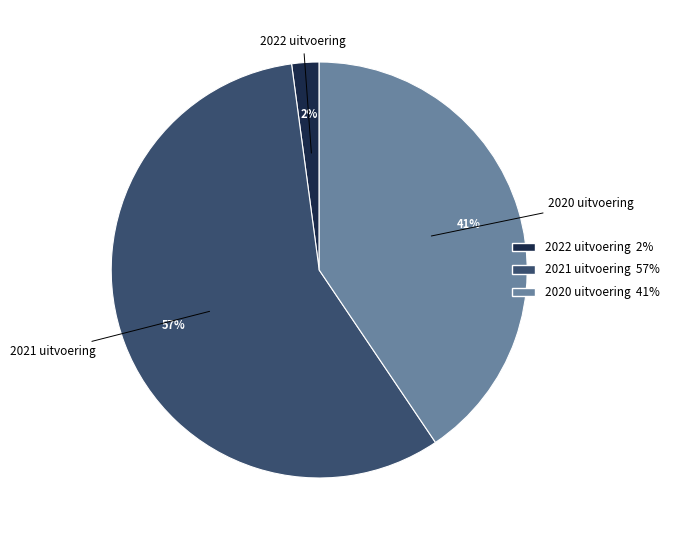

Which has a higher value, 2022 uitvoering or 2021 uitvoering?

2021 uitvoering